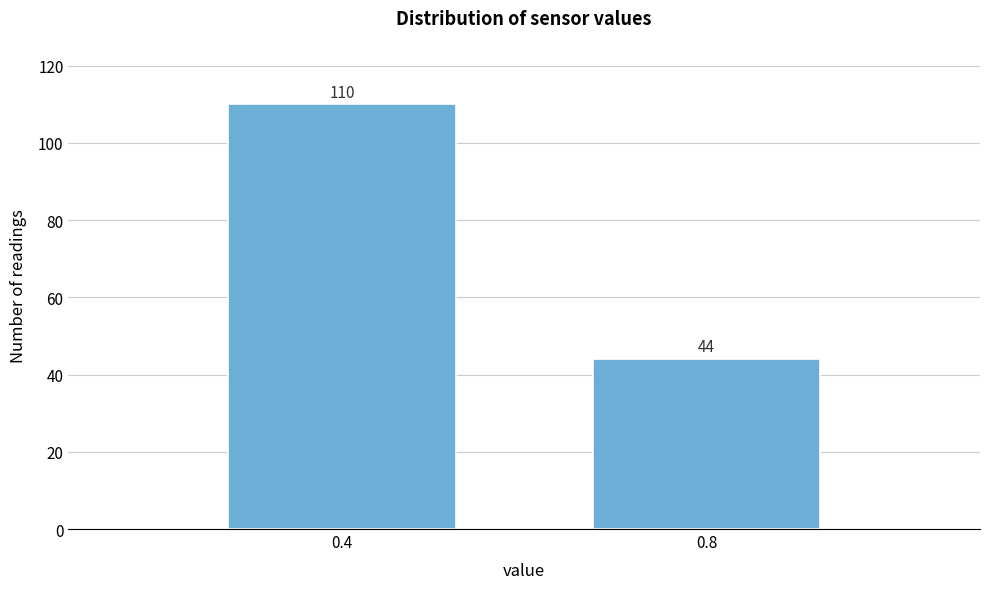

Reading left to right, what are all the values shown in this chart?

110	44